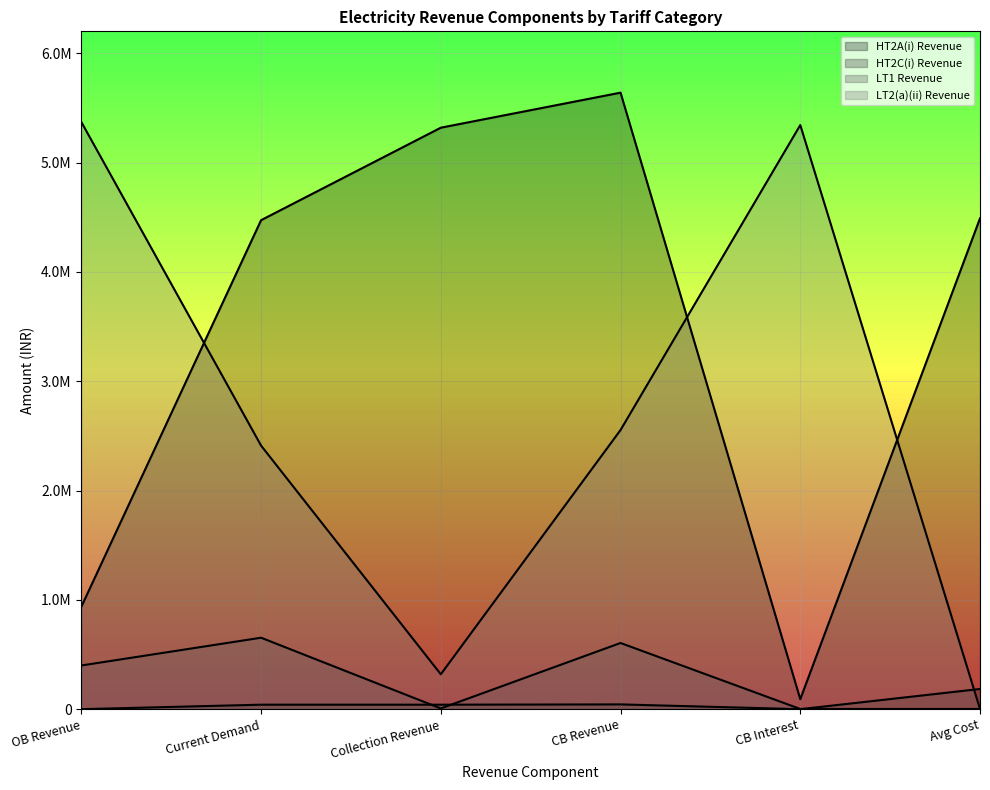

Which has a higher value, OB Revenue or CB Revenue?

CB Revenue